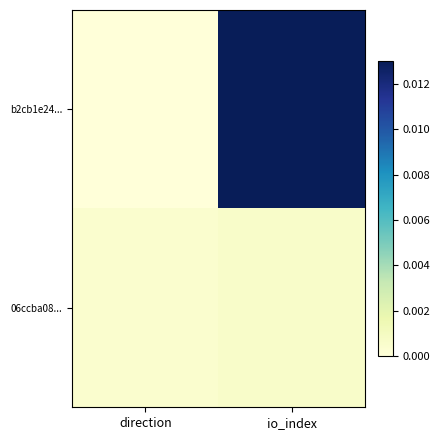

At how many categories does at least one series exceed 0?

2